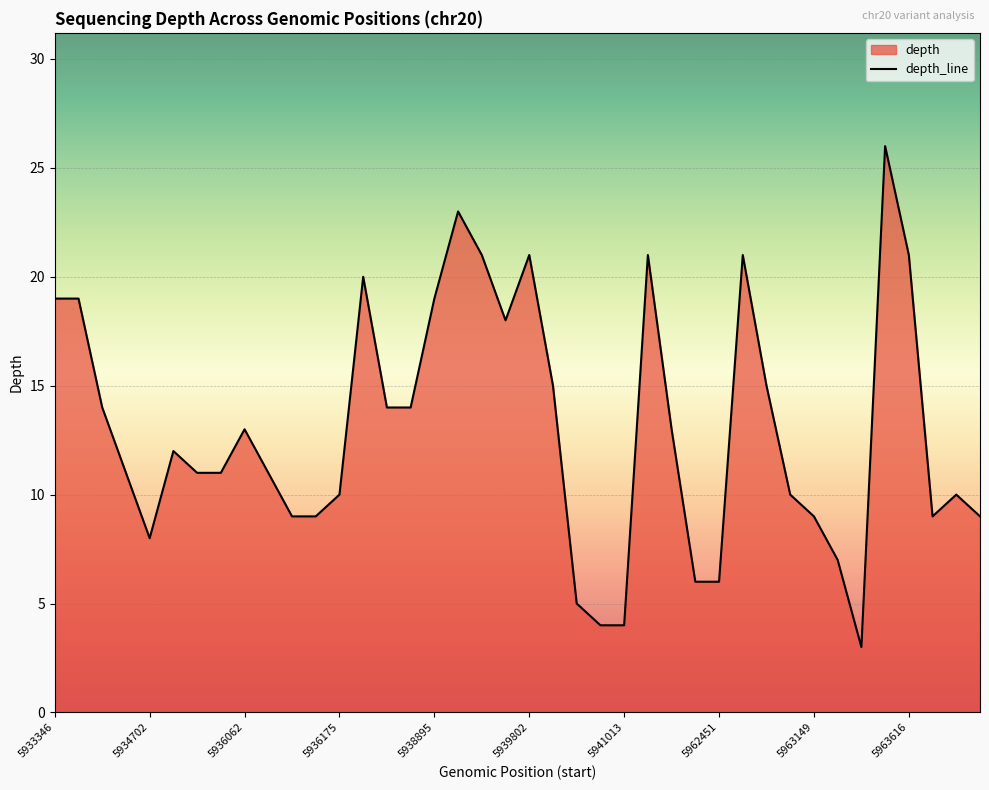

Reading left to right, what are all the values shown in this chart?

5933346=19	5933499=19	5933885=14	5934156=11	5934702=8	5935481=12	5935485=11	5935929=11	5936062=13	5936089=11	5936111=9	5936171=9	5936175=10	5936207=20	5937261=14	5937961=14	5938895=19	5939325=23	5939597=21	5939750=18	5939802=21	5940221=15	5940659=5	5940938=4	5941013=4	5941455=21	5941837=13	5962016=6	5962451=6	5962575=21	5962618=15	5963134=10	5963149=9	5963296=7	5963316=3	5963597=26	5963616=21	5963690=9	5963697=10	5963735=9